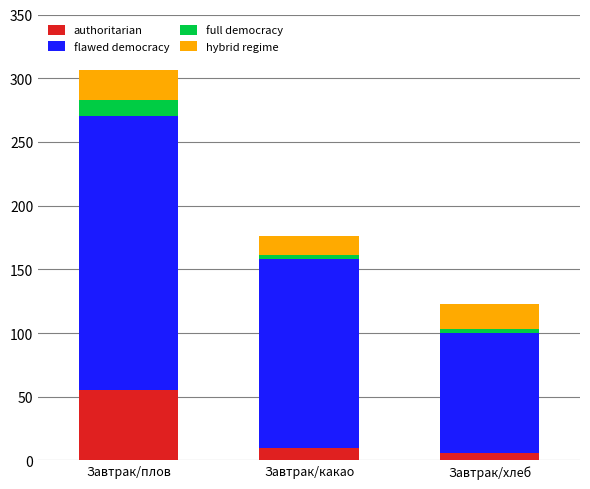

Is it true that authoritarian equals 90.5 at Завтрак/плов?

False